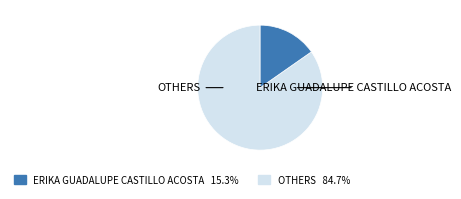

Does any single category account for the majority?

Yes